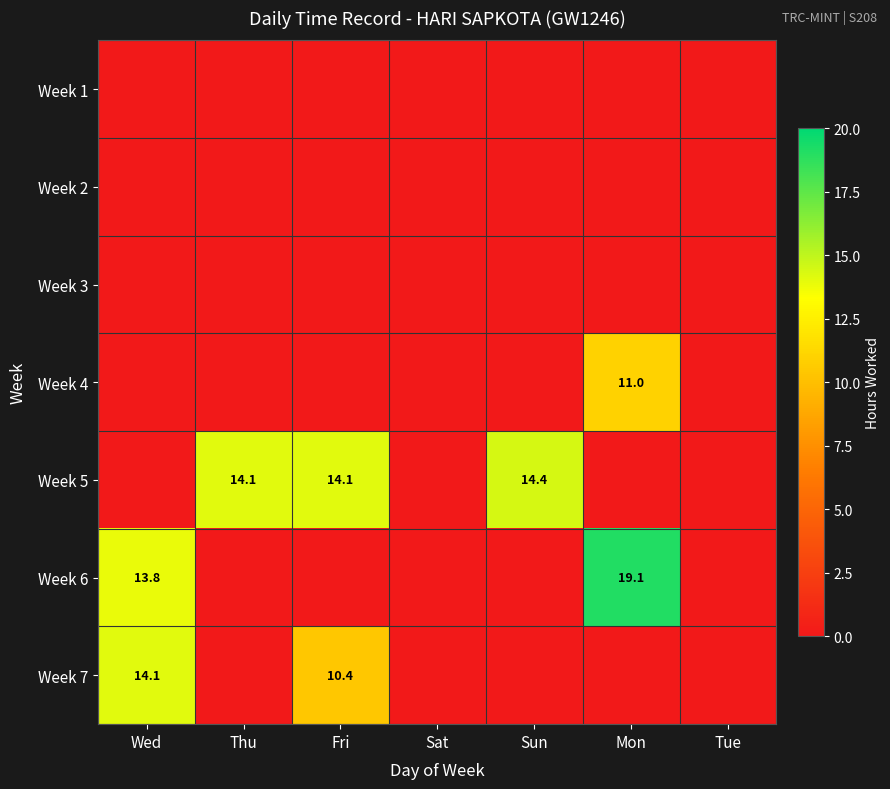

At which category is the sum across all series the highest?

Mon